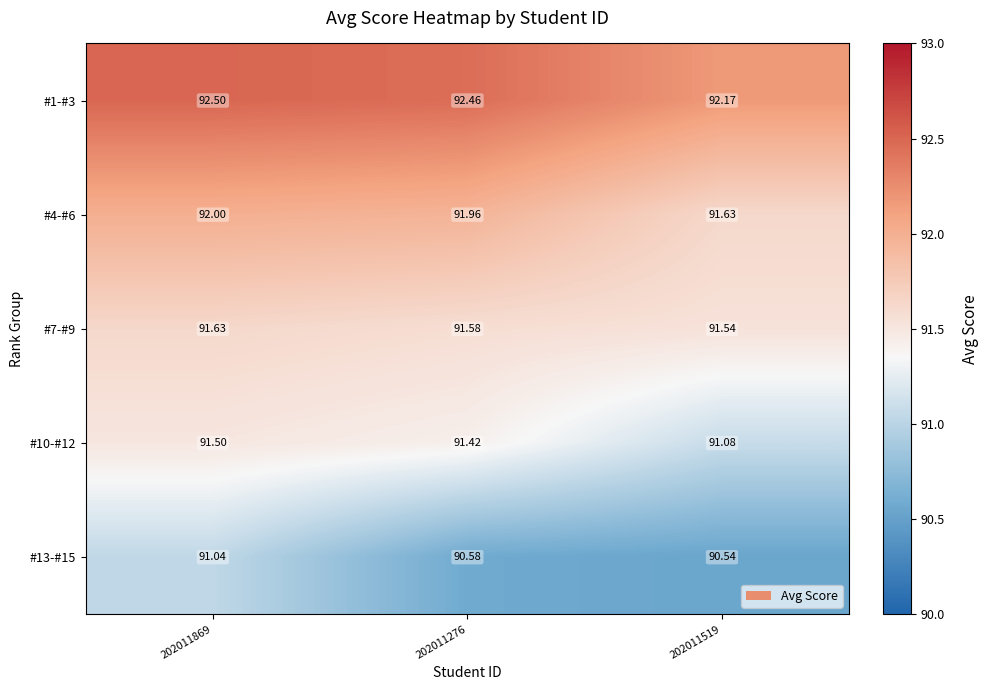

Rank the series by their maximum value, from lowest to highest.

#13-#15, #10-#12, #7-#9, #4-#6, #1-#3